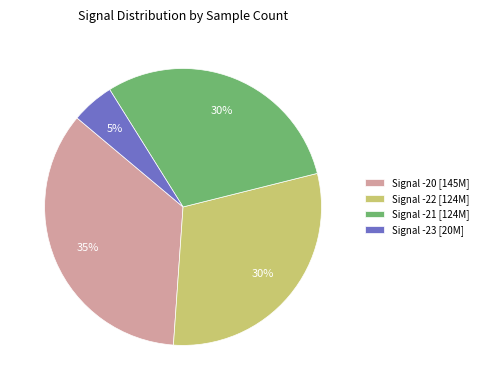

Which has a higher value, Signal -23 [20M] or Signal -22 [124M]?

Signal -22 [124M]